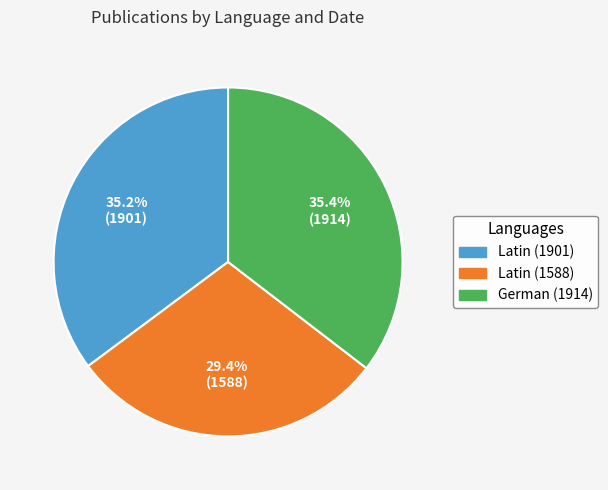

How many segments does this pie chart have?

3